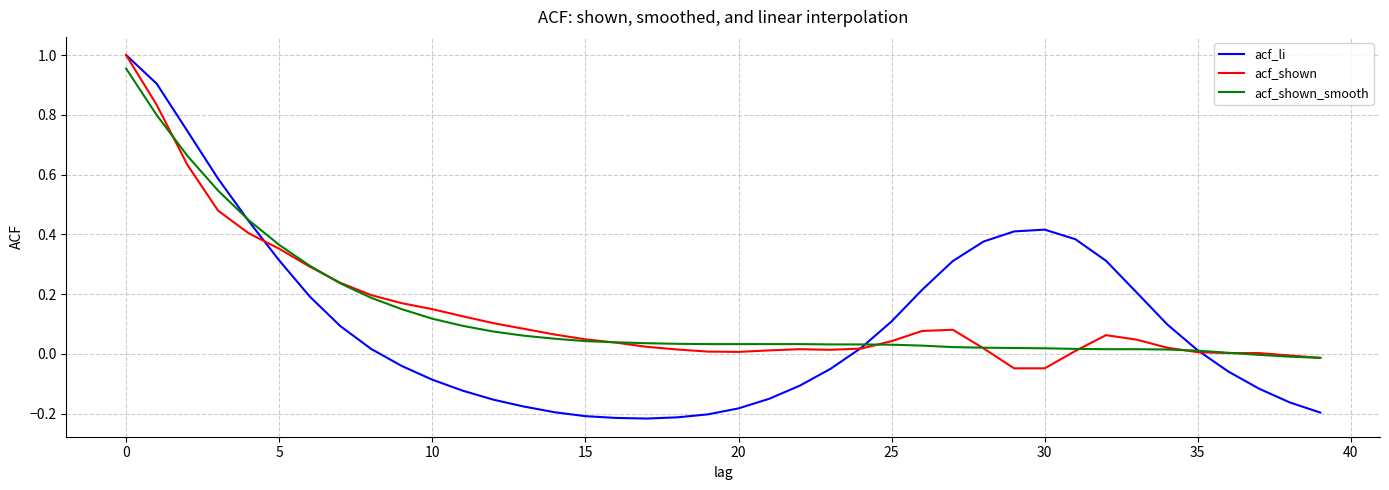

How many lines are shown in the chart?

3